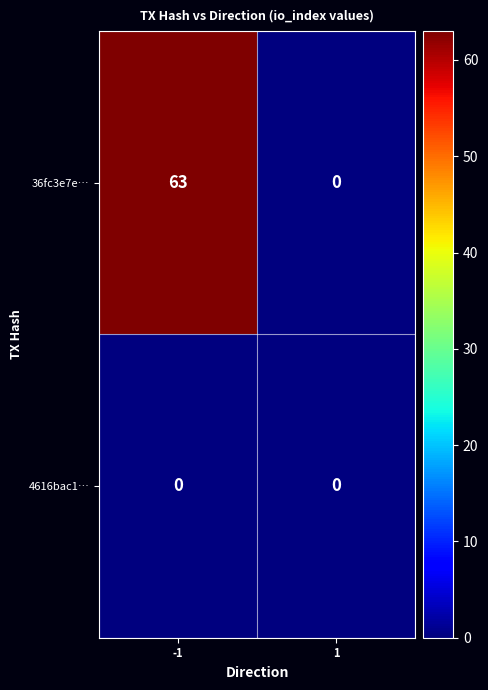

Reading left to right, list all the values displayed in this chart.

36fc3e7e…: 63	0
4616bac1…: 0	0